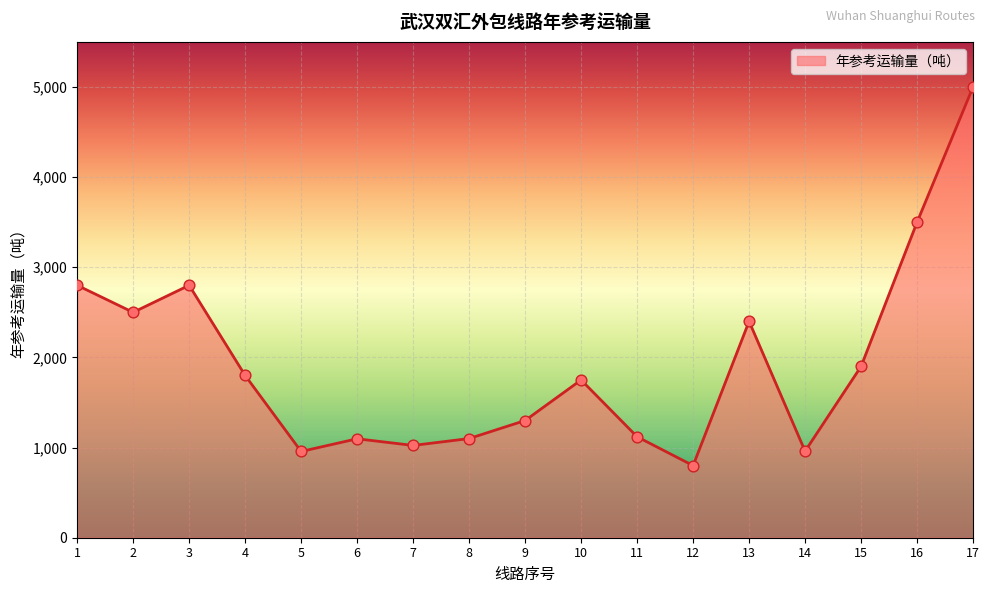

Between 12 and 9, which is larger?

9